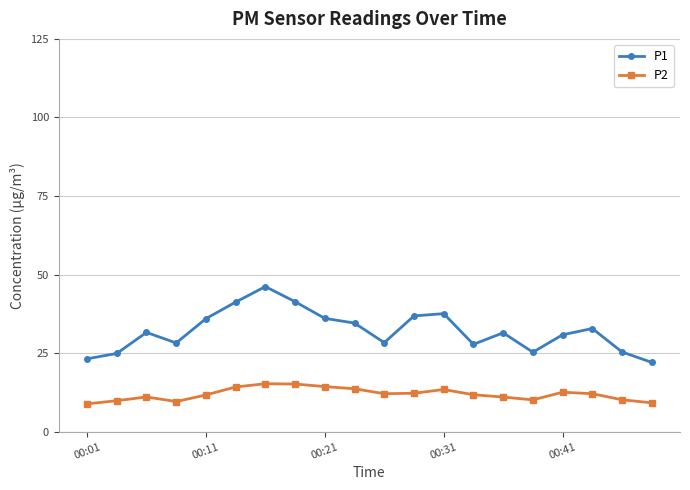

What is the sum of all P2 values?

239.2